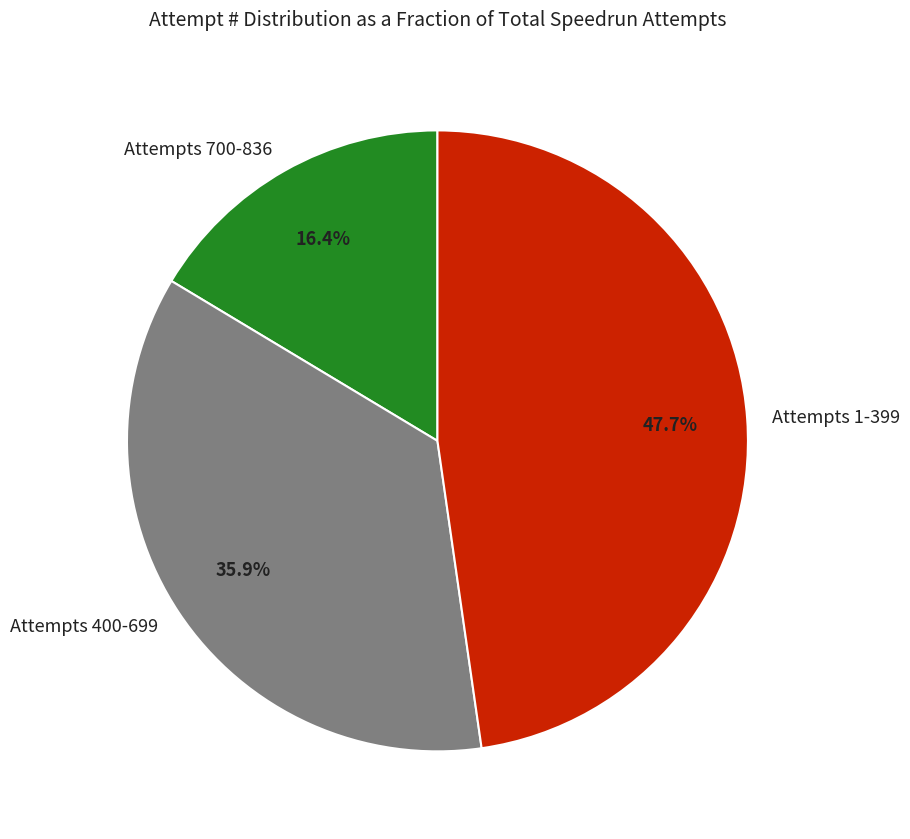

Rank the categories by value from highest to lowest.

Attempts 1-399, Attempts 400-699, Attempts 700-836